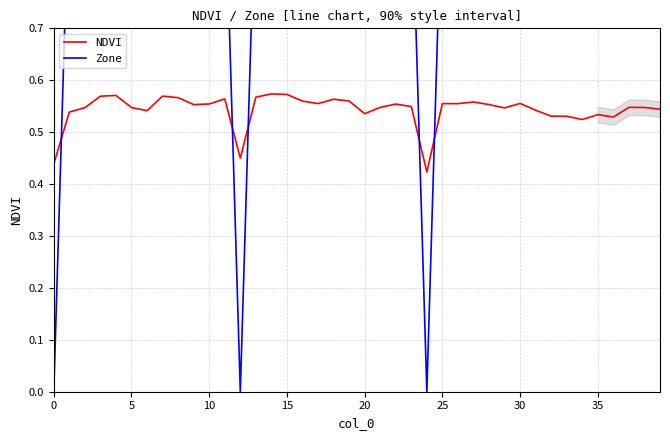

The value of Zone at 17 is 1.7. True or false?

False